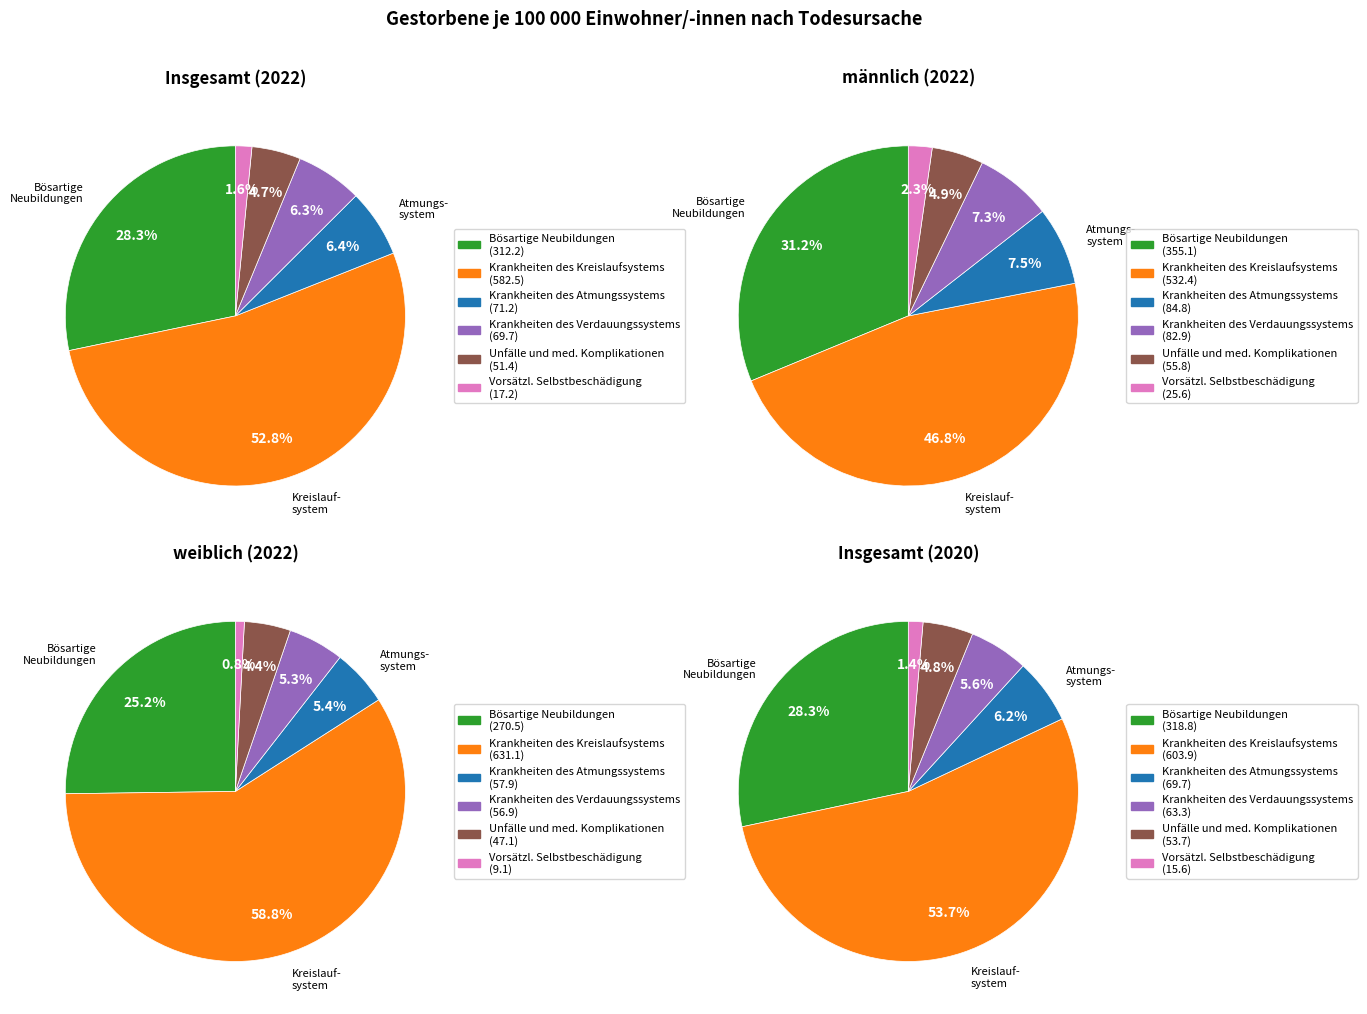

What is the largest slice in the pie chart?

Krankheiten des Kreislaufsystems